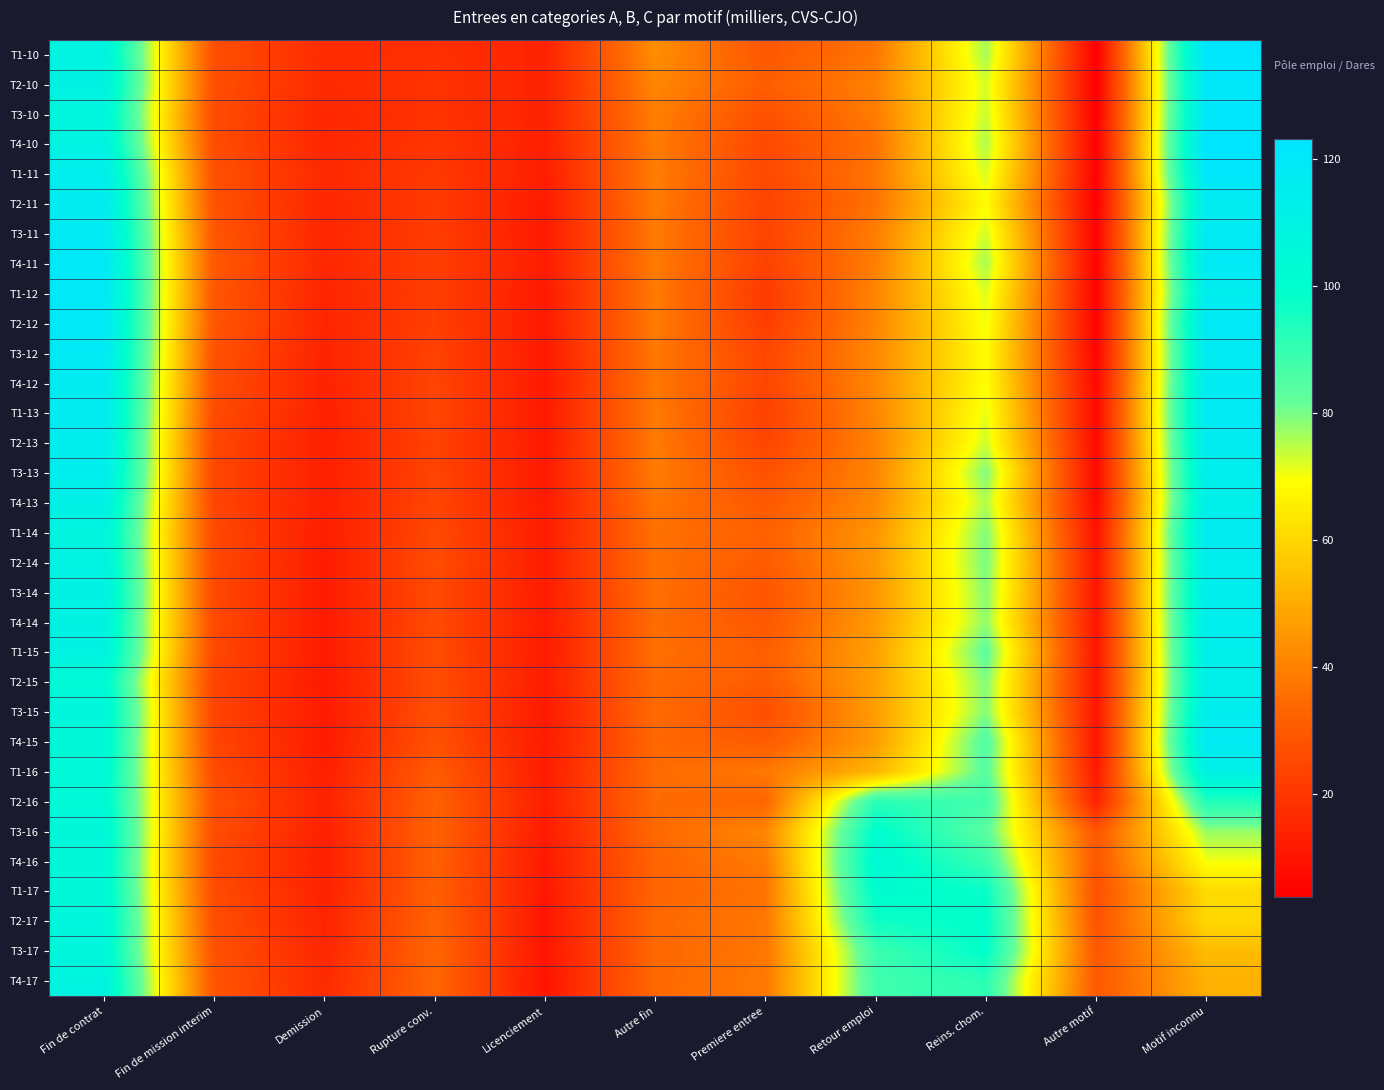

Which category has the highest value across all series?

Motif inconnu